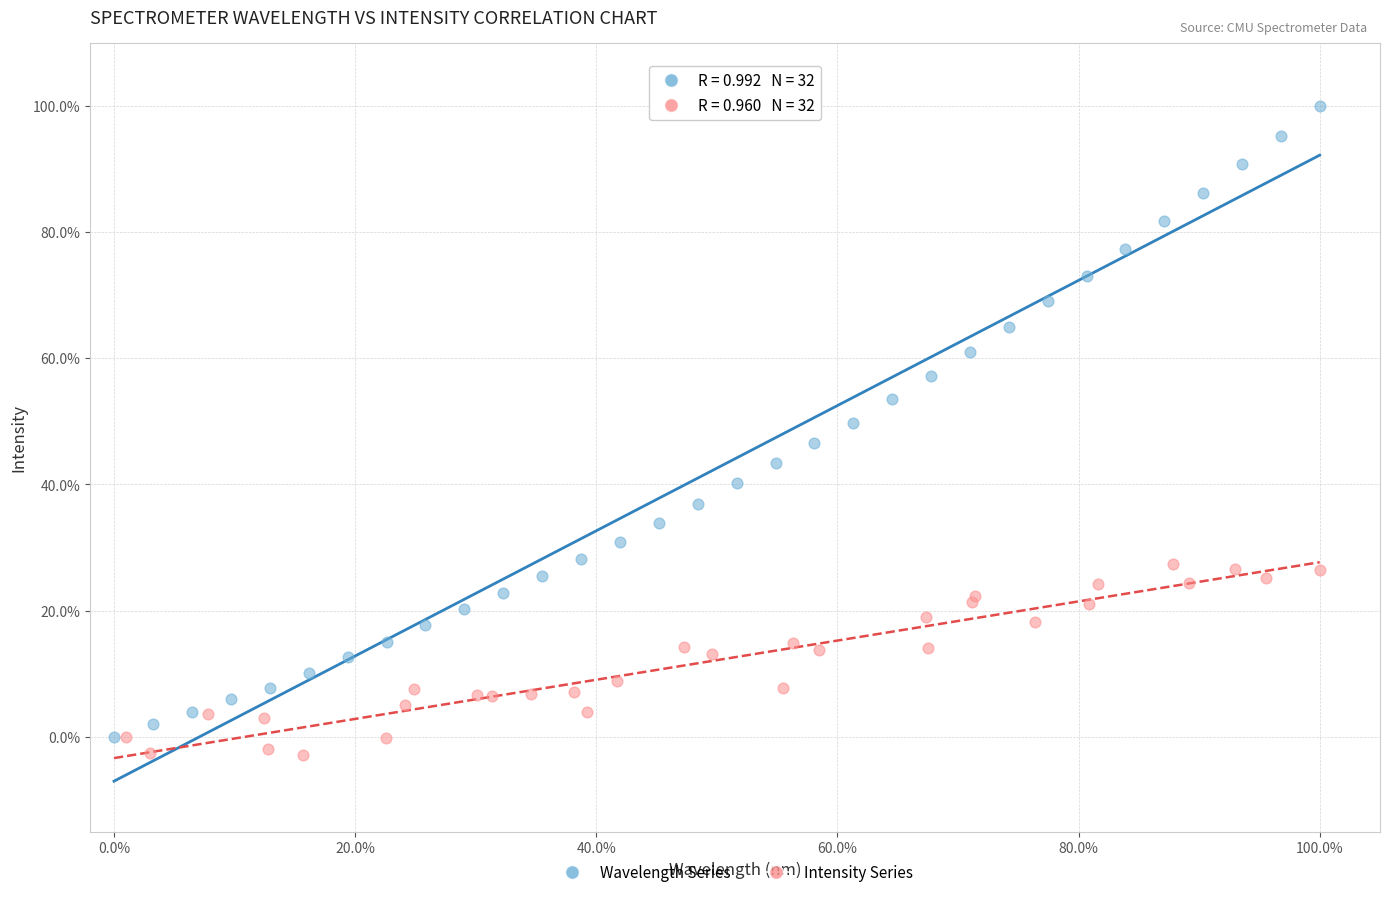

What are all the series names shown in the legend?

Wavelength Series, Intensity Series